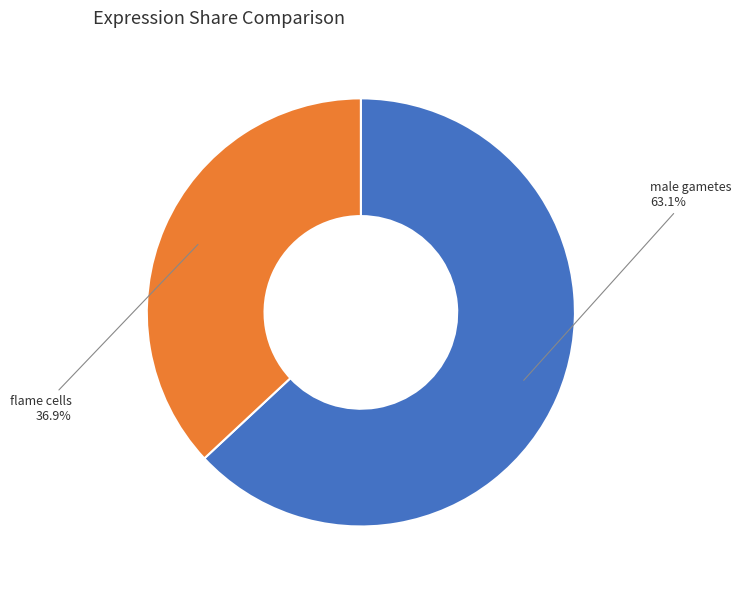

Combined, what portion of the pie is male gametes and flame cells?

100.0%